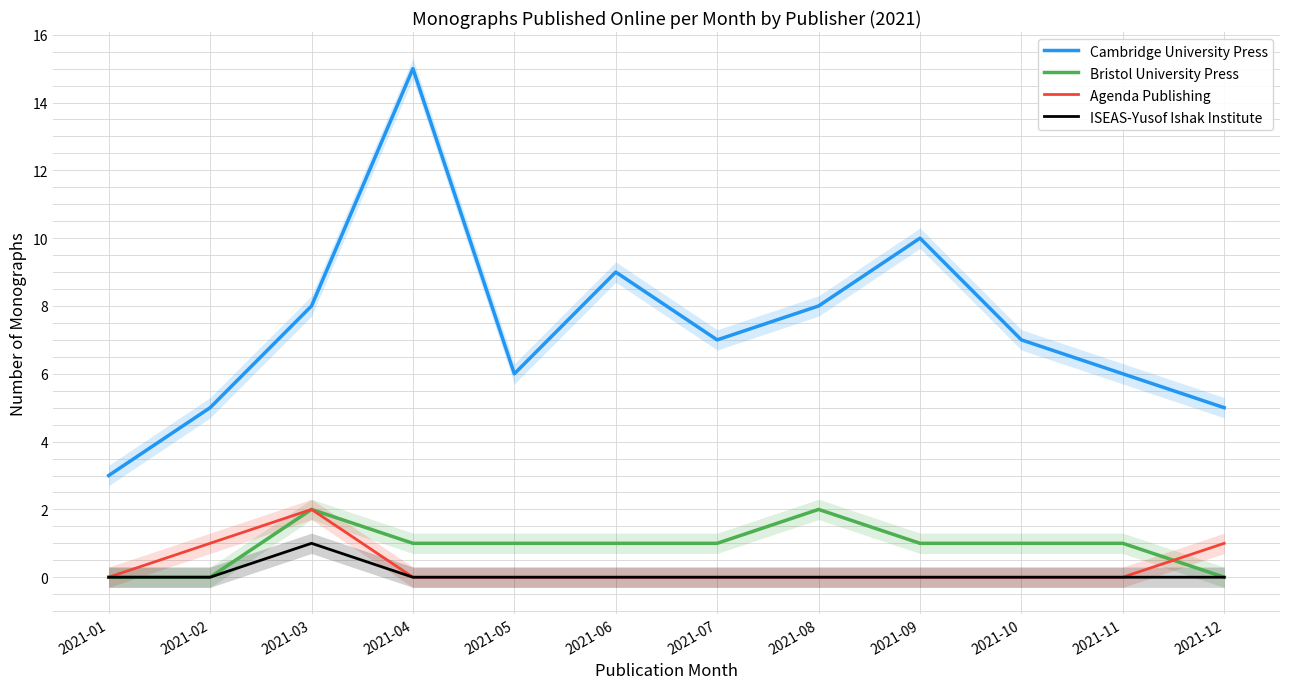

The Cambridge University Press series shows 16 at 2021-09. True or false?

False